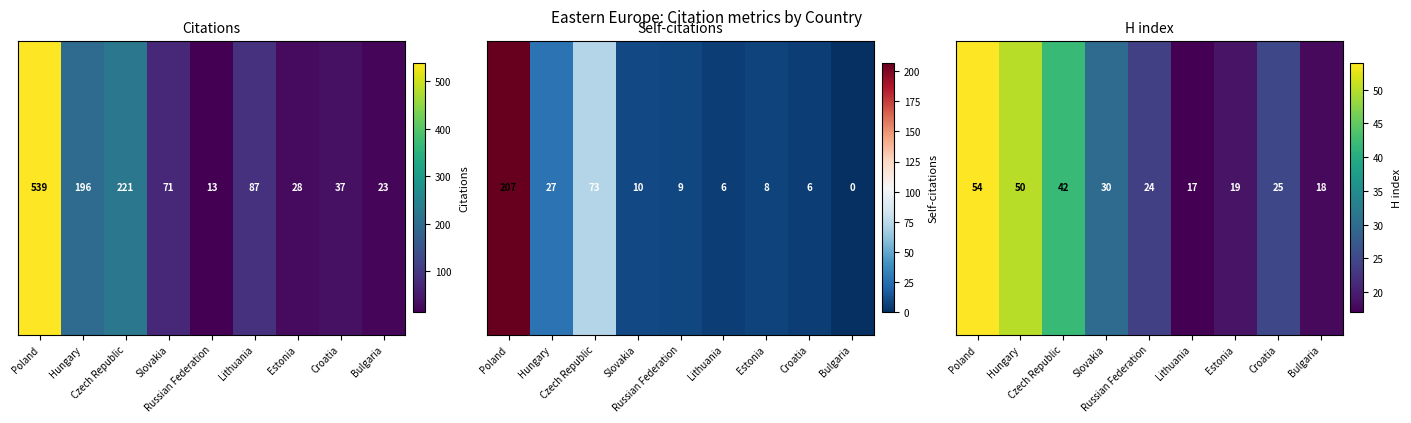

What is the minimum value shown in the chart?

17